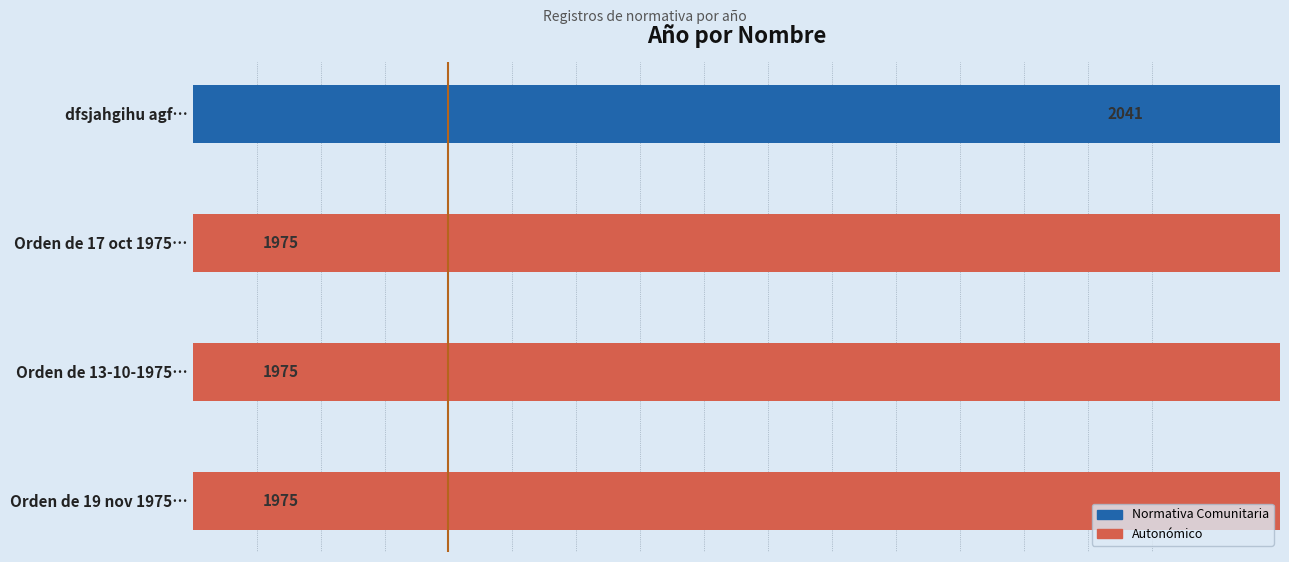

Are the bars horizontal?

Yes